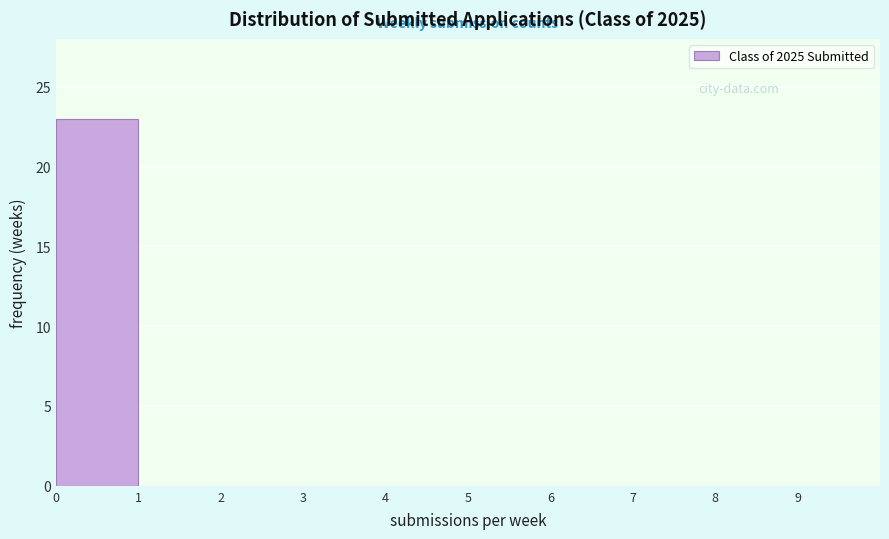

Reading left to right, list every bar in this chart as the range it spans on the x-axis followed by its height. The values are not printed on the chart, so give them approximately, as read against the axis.

0 to 1: 23
1 to 2: 0
2 to 3: 0
3 to 4: 0
4 to 5: 0
5 to 6: 0
6 to 7: 0
7 to 8: 0
8 to 9: 0
9 to 10: 0